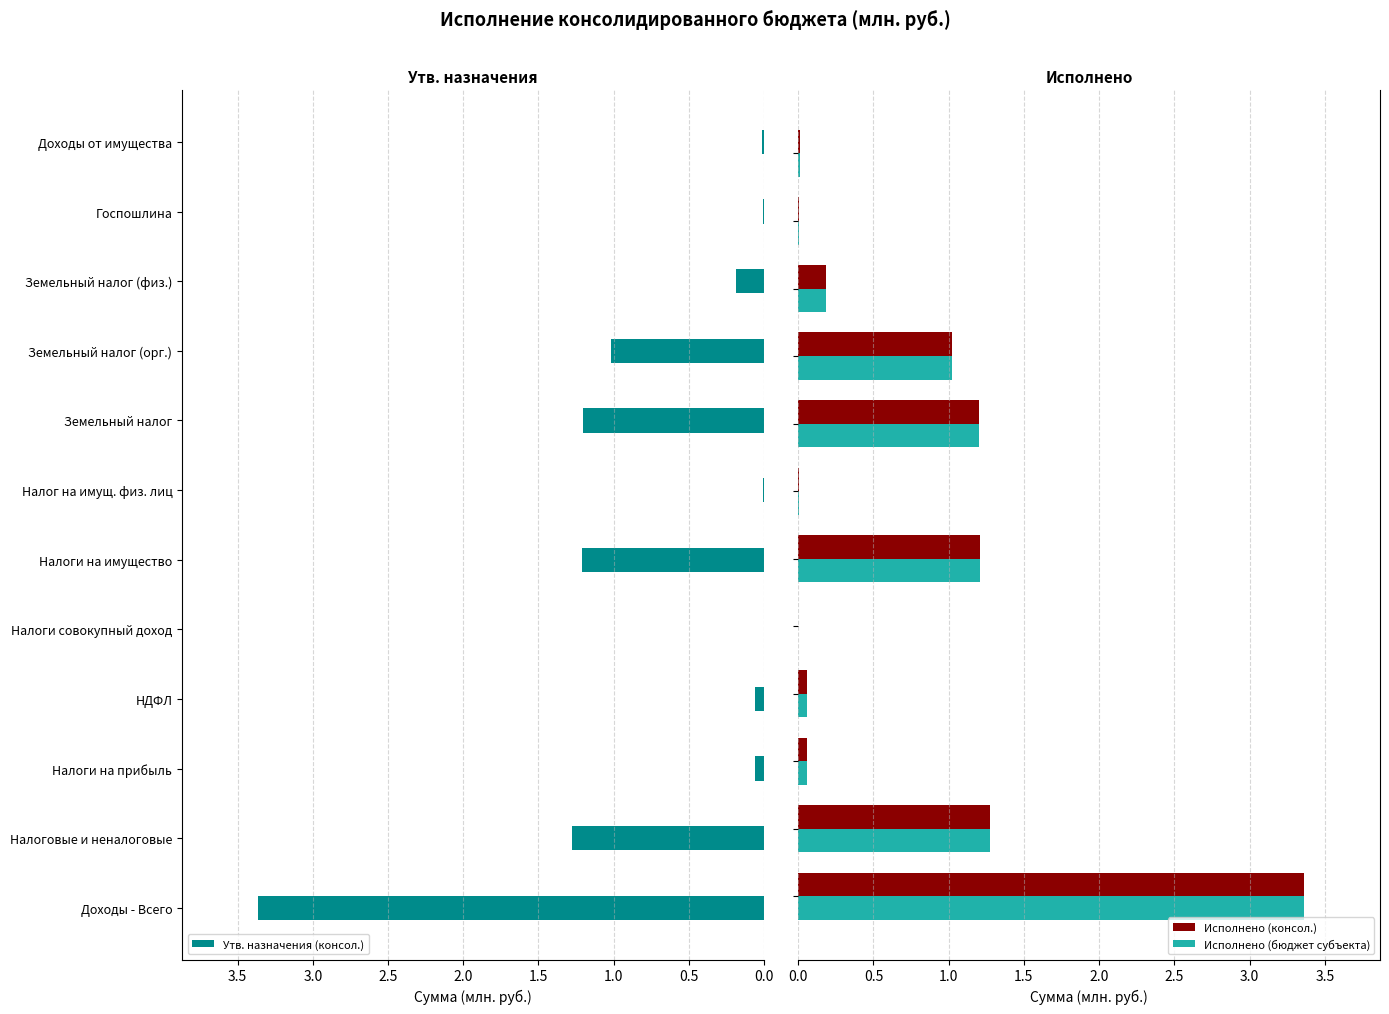

What is the sum of all Исполнено (консол.) values?

8.4